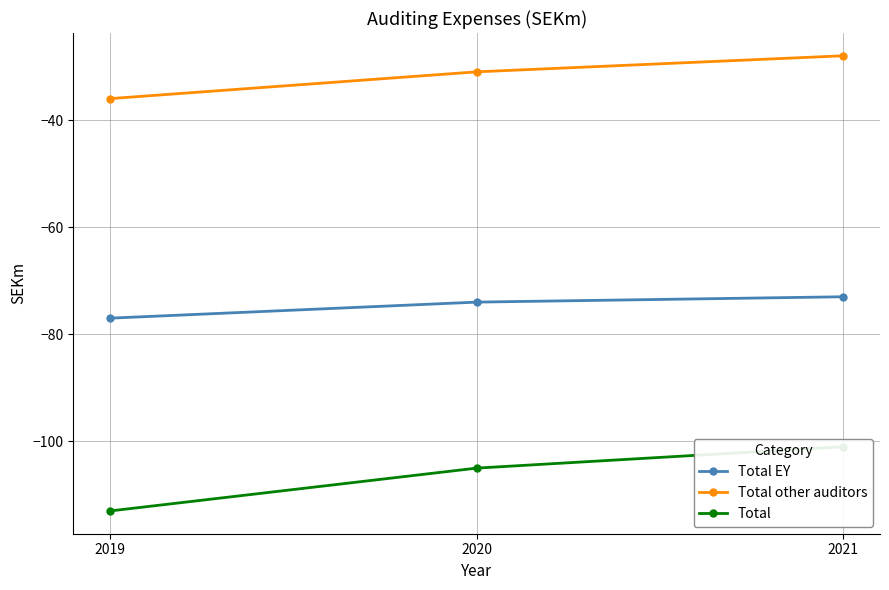

Reading left to right, list all the values displayed in this chart.

Total EY: 2019=-77	2020=-74	2021=-73
Total other auditors: 2019=-36	2020=-31	2021=-28
Total: 2019=-113	2020=-105	2021=-101